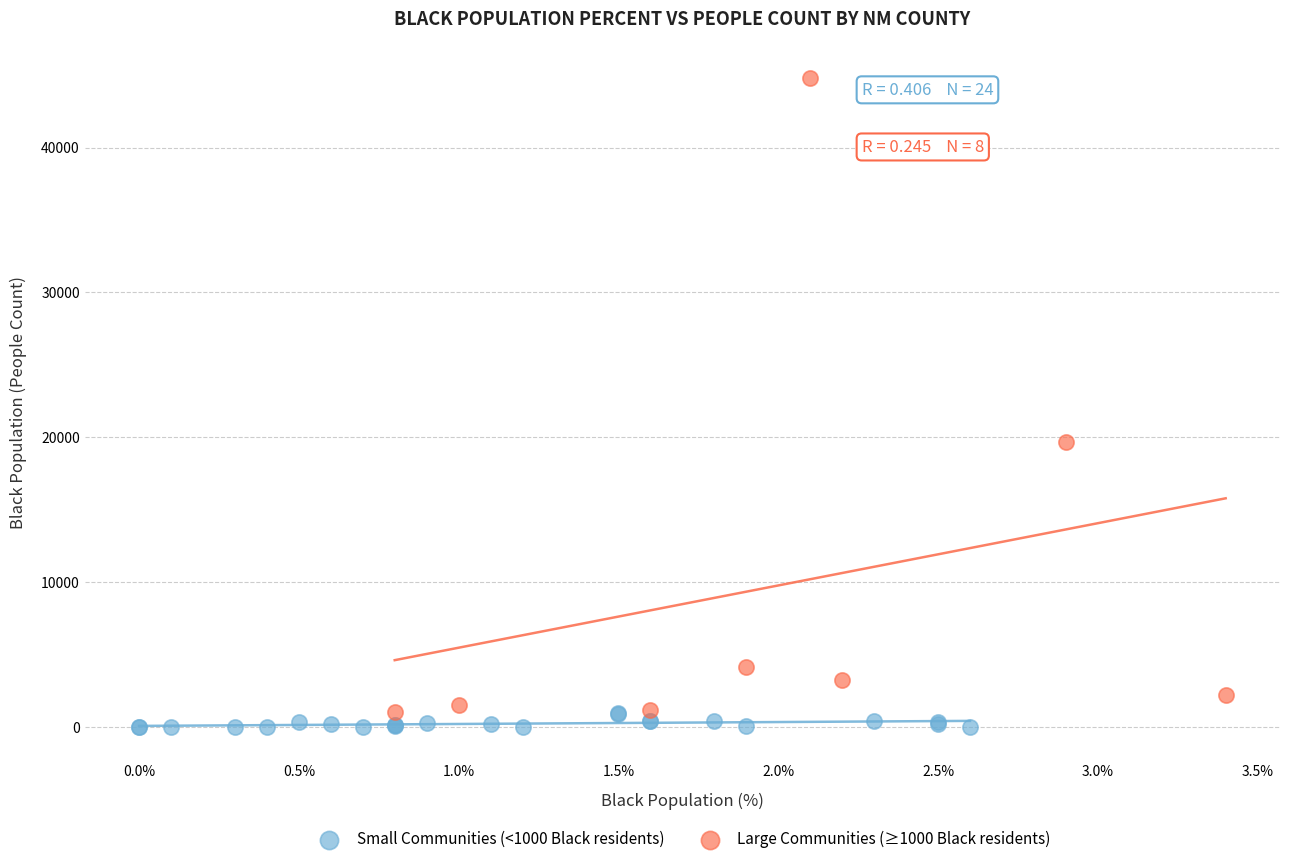

Which series reaches the minimum Y coordinate?

Small Communities (<1000 Black residents)